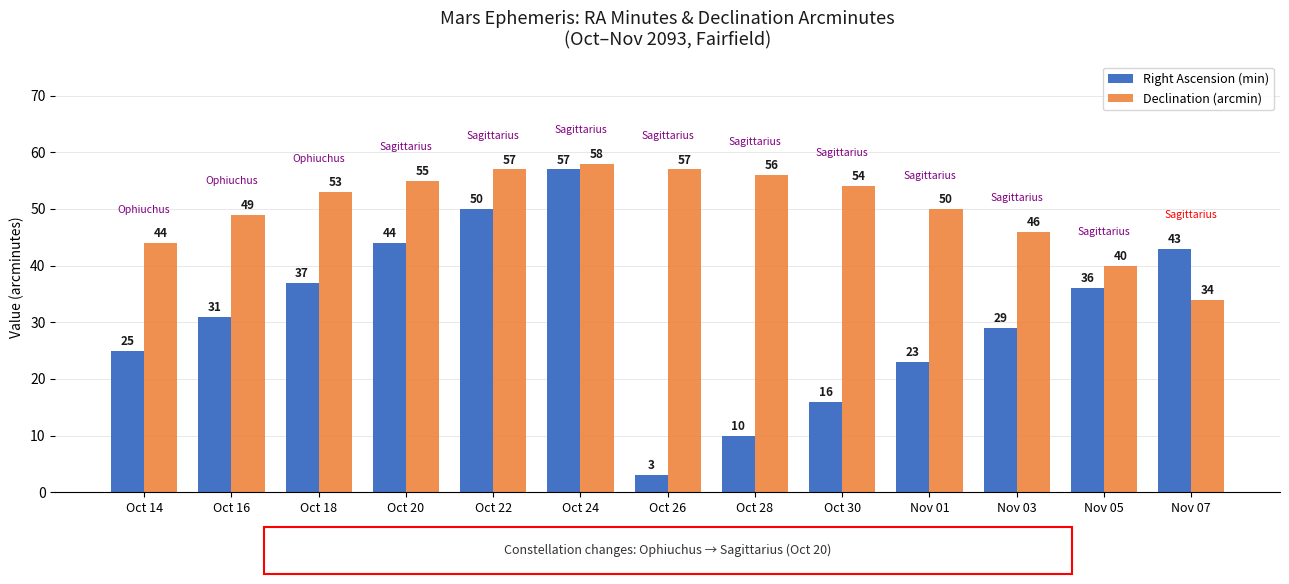

What is the approximate value of Declination (arcmin) at Nov 01?

50